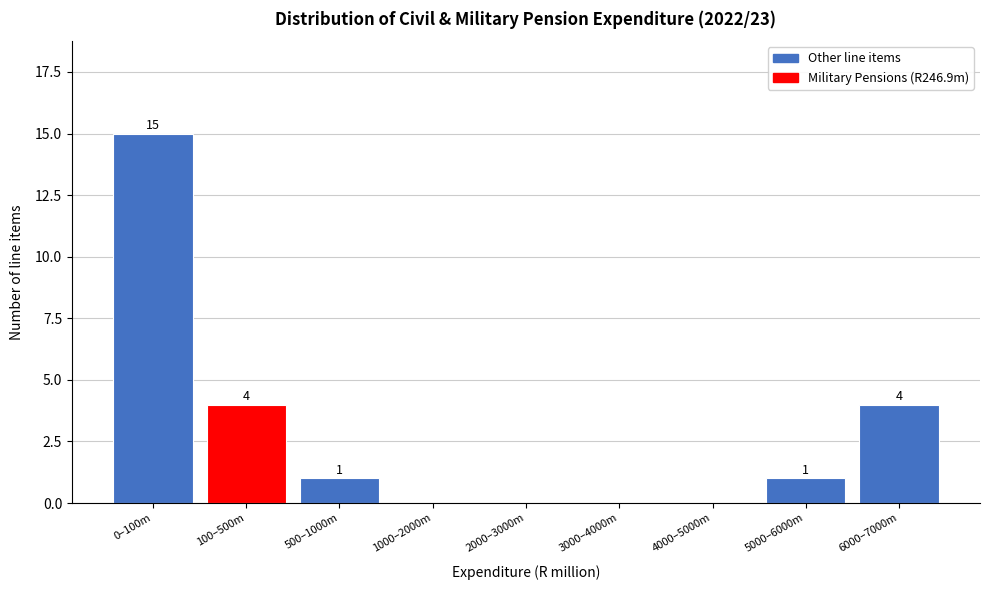

Reading left to right, extract all data points from this chart.

0–100m=15	100–500m=4	500–1000m=1	1000–2000m=0	2000–3000m=0	3000–4000m=0	4000–5000m=0	5000–6000m=1	6000–7000m=4